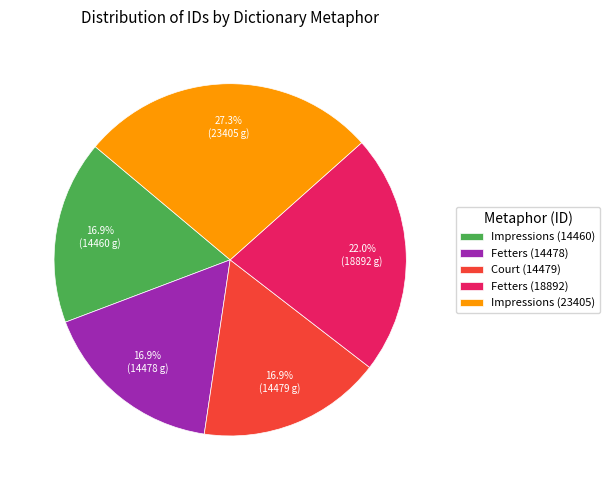

Approximately how many times larger is the value at Fetters (14478) compared to Fetters (18892)?

0.8